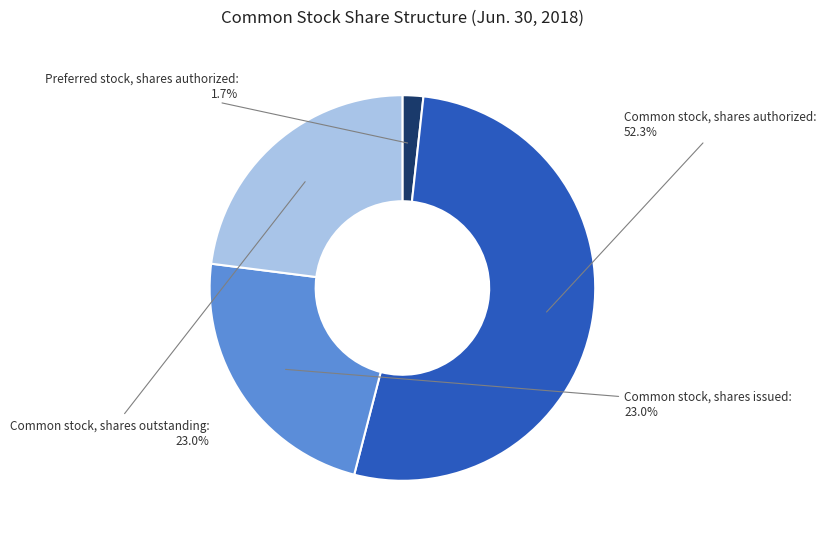

To the nearest percent, what is the average slice percentage?

25%